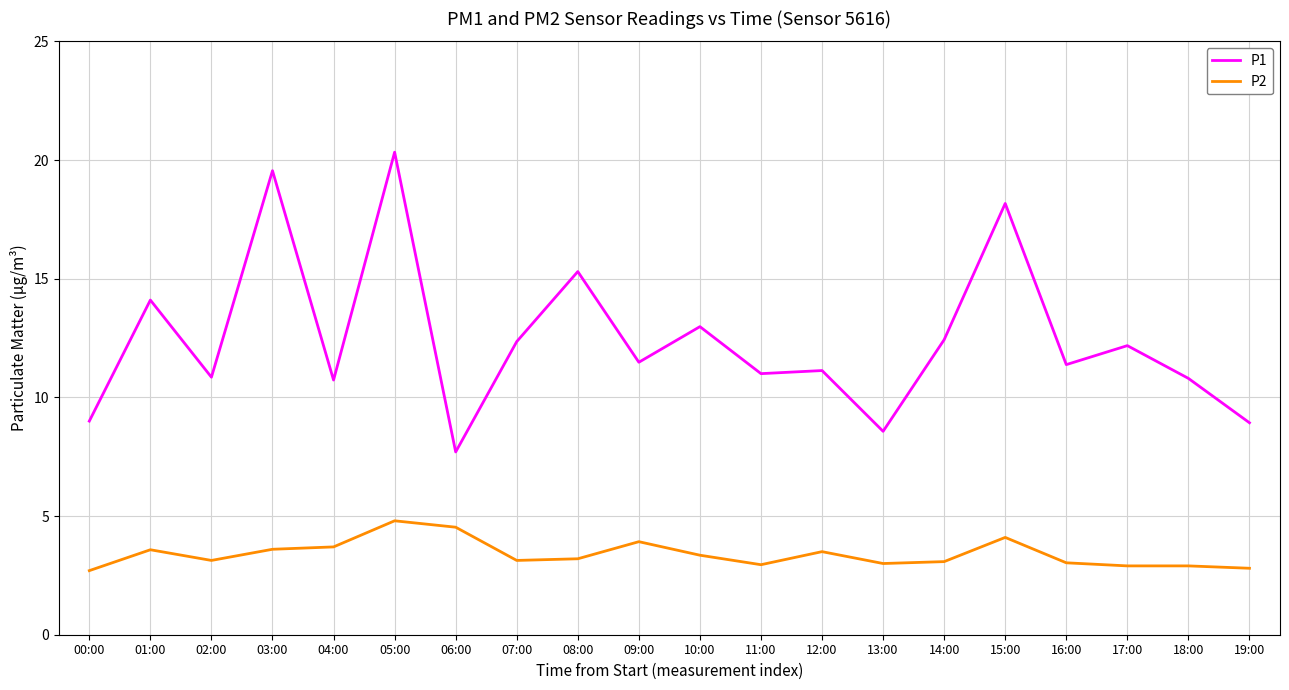

At 04:00, list the series in order from smallest to largest.

P2, P1